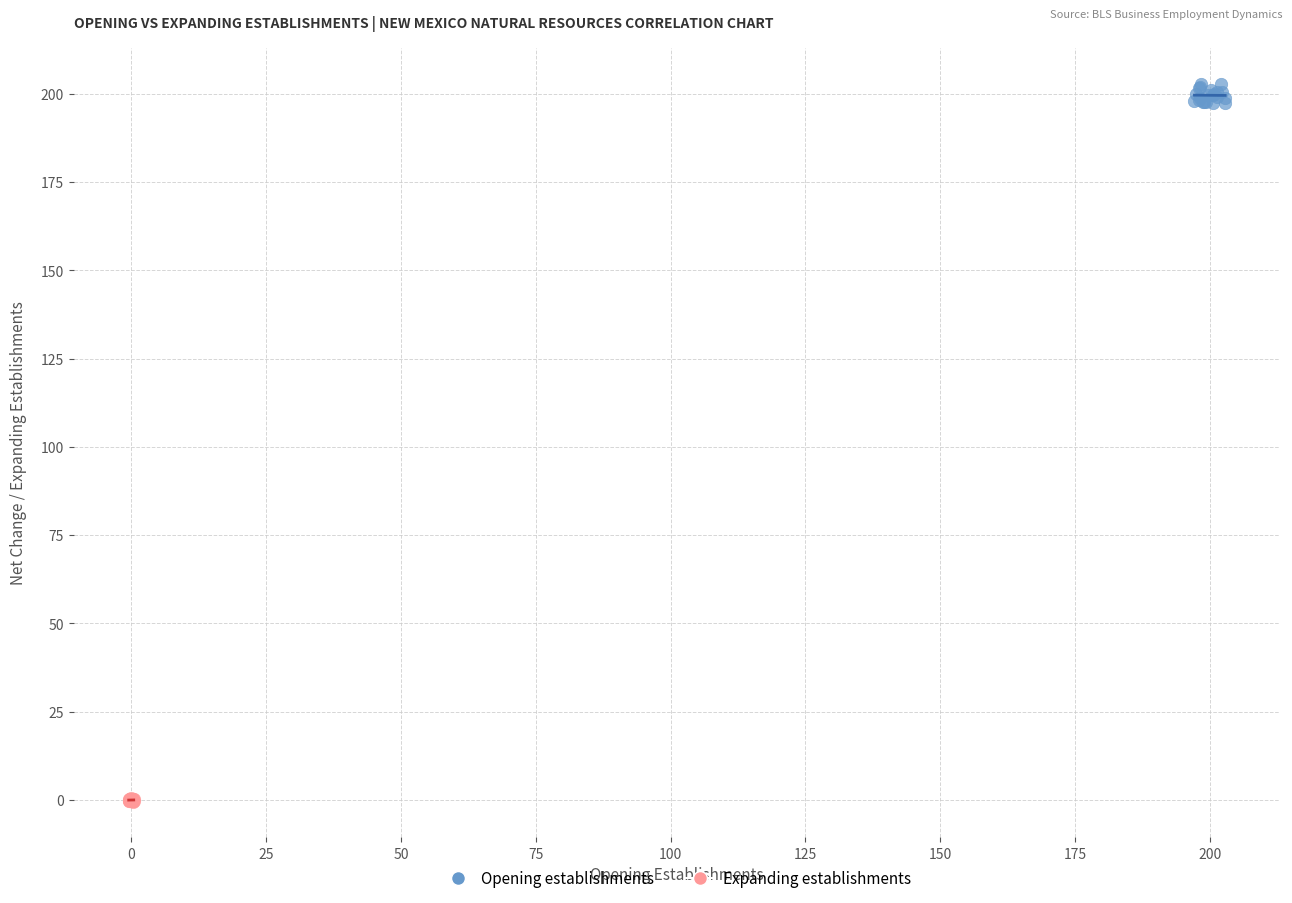

Which series contains the lowest Y value?

Expanding establishments